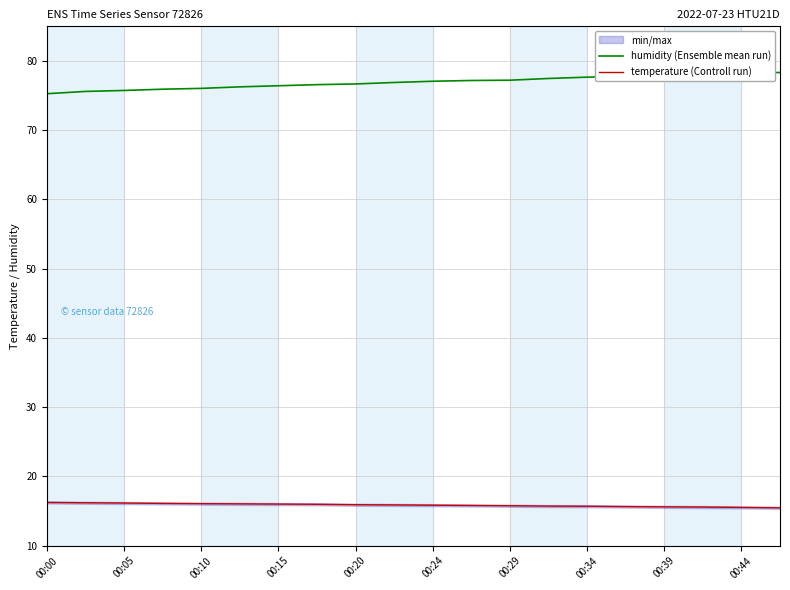

How many lines are shown in the chart?

2